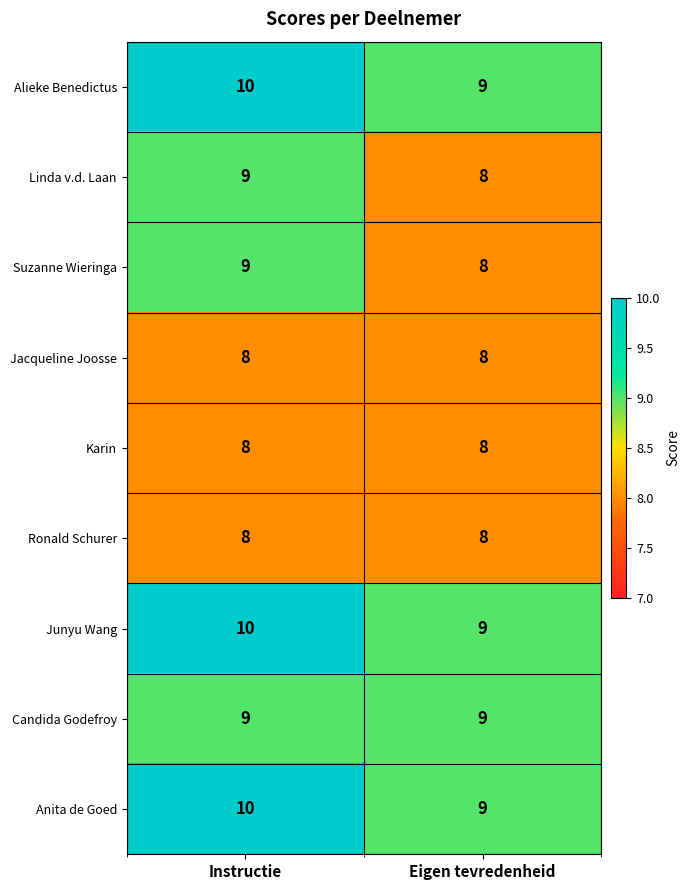

List the labels in order of Anita de Goed value, smallest first.

Eigen tevredenheid, Instructie